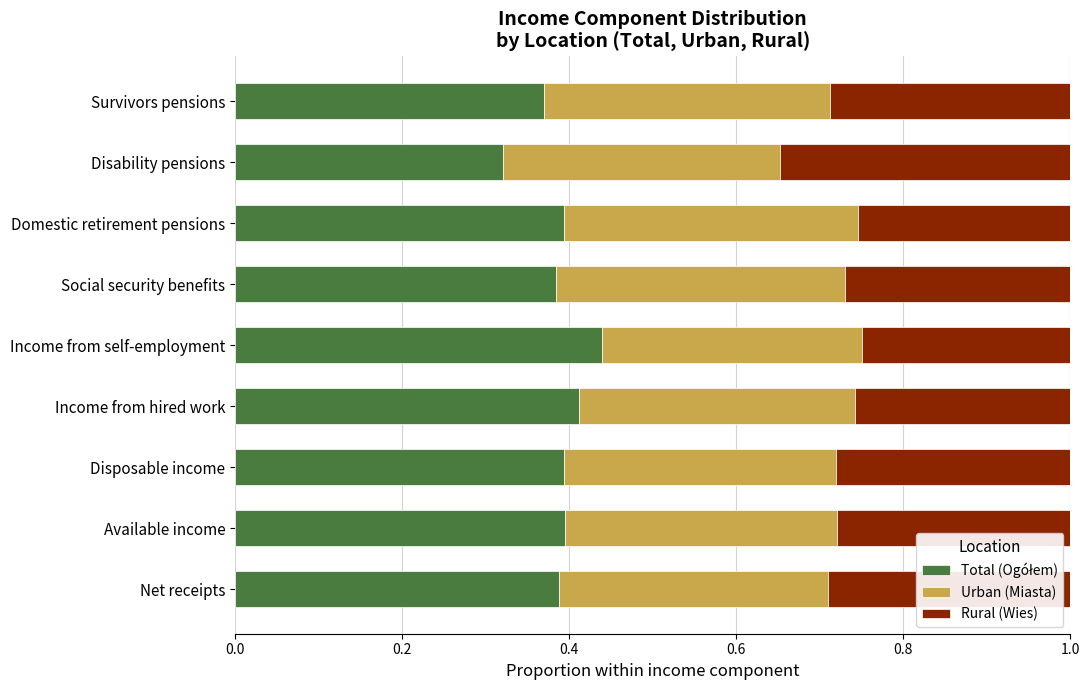

What is the total value across all series at Domestic retirement pensions?

1.0